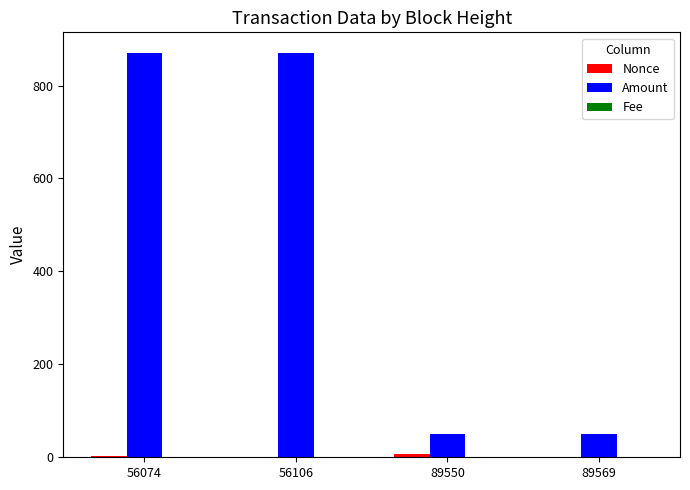

Which series has the largest total across all categories?

Amount